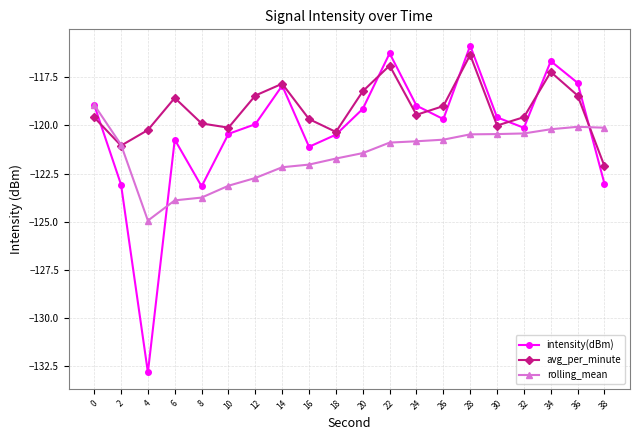

What is the total value across all series at 8?

-366.8